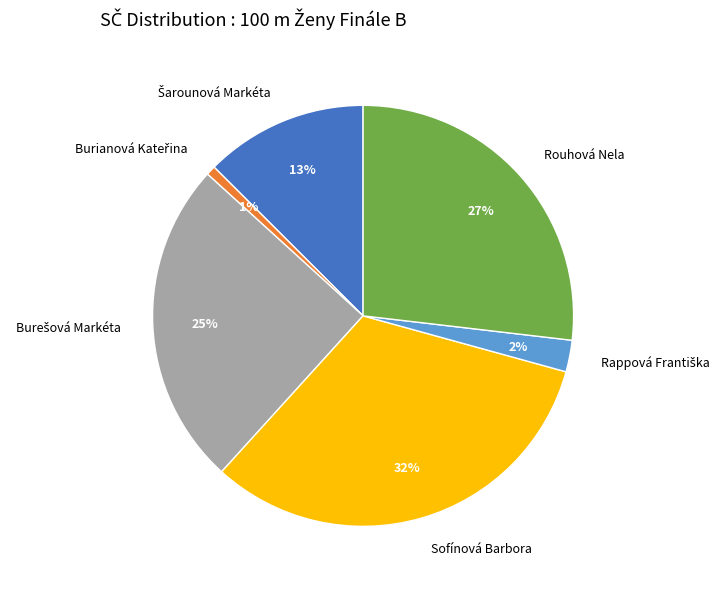

To the nearest percent, what portion does Sofínová Barbora represent?

32%